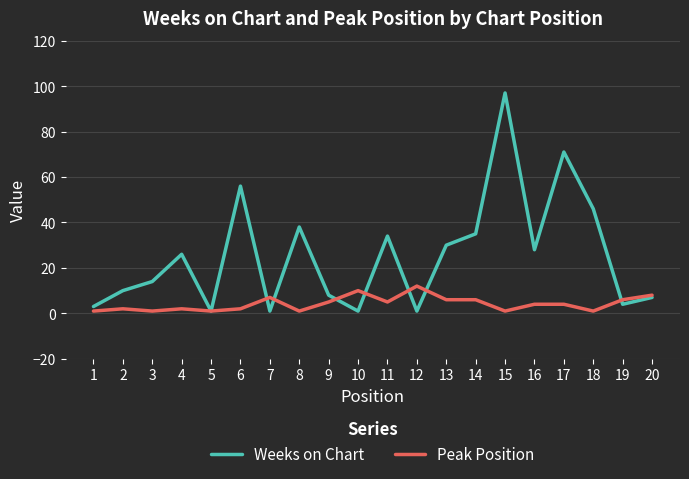

What is the spread (max minus min) of values at 8?

37